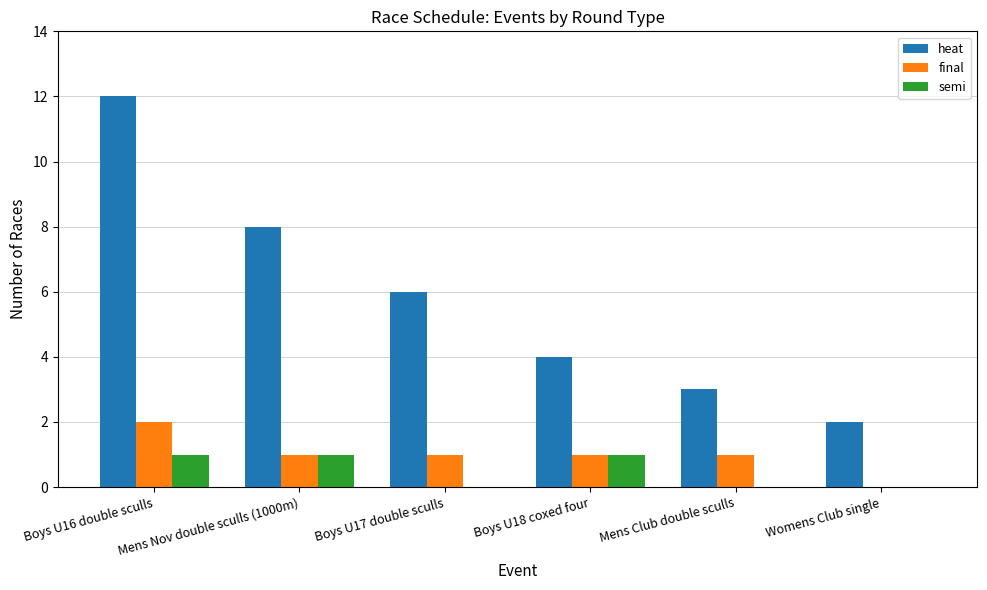

At which category is the sum across all series the highest?

Boys U16 double sculls